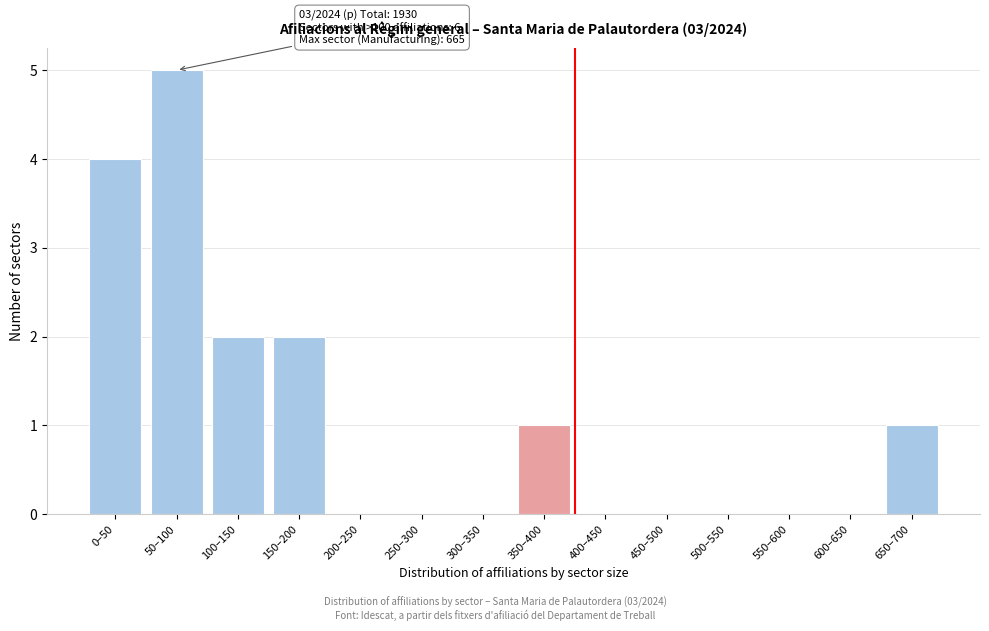

Reading right to left, transcribe all the data shown in this chart.

650–700=1	600–650=0	550–600=0	500–550=0	450–500=0	400–450=0	350–400=1	300–350=0	250–300=0	200–250=0	150–200=2	100–150=2	50–100=5	0–50=4